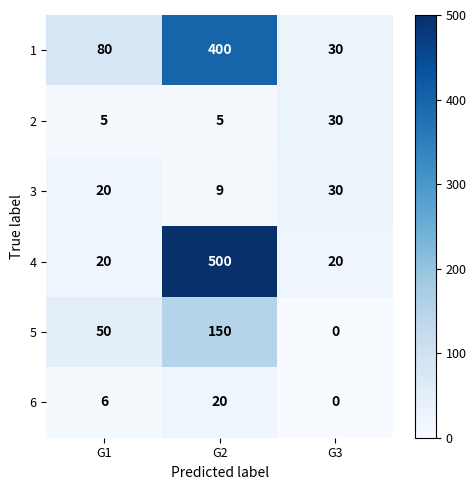

What is the difference between the 5 values at G2 and G3?

150